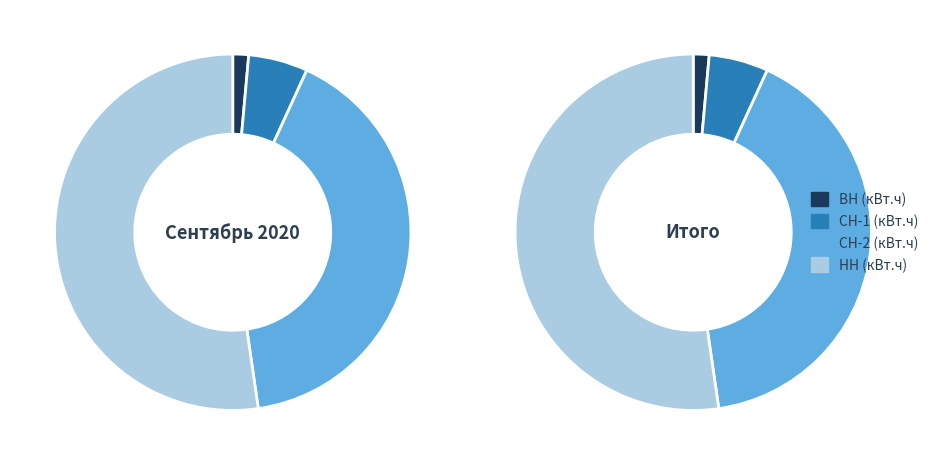

What is the largest slice in the pie chart?

НН (кВт.ч)